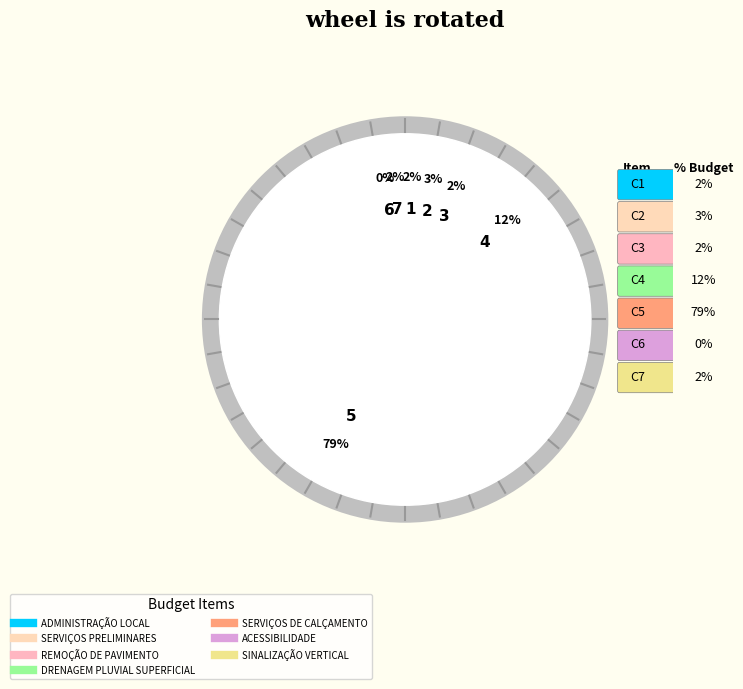

Is the sum of SERVIÇOS DE CALÇAMENTO and DRENAGEM PLUVIAL SUPERFICIAL greater than half?

Yes